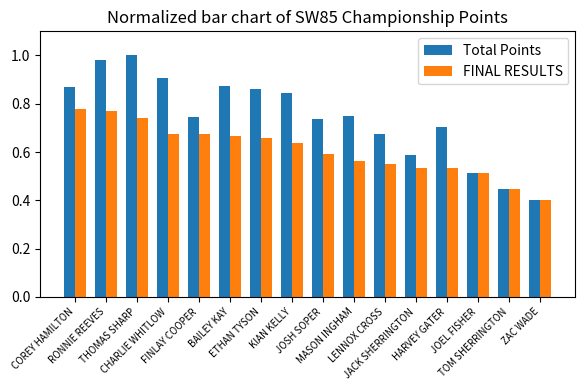

Where is Total Points nearest to the value 0?

ZAC WADE